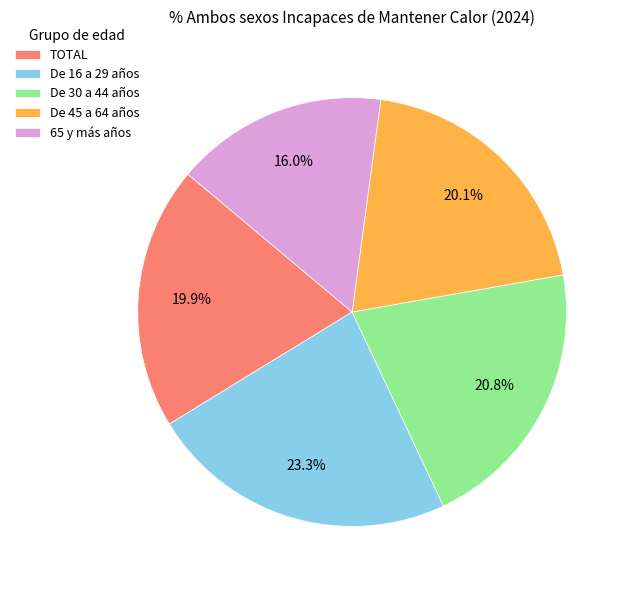

Is 65 y más años the majority of the pie?

No